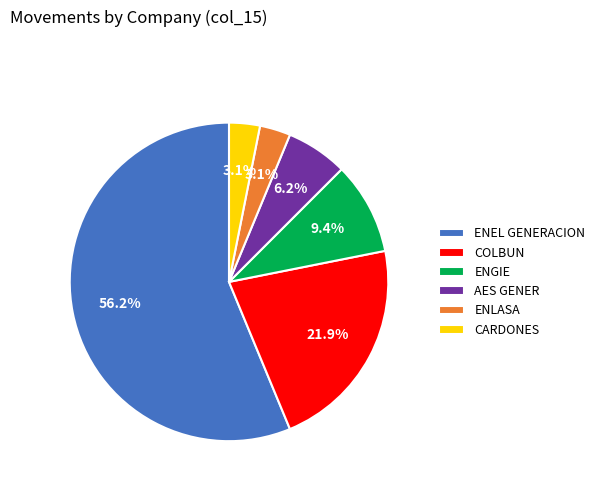

How much of the chart is everything except ENLASA?

96.9%